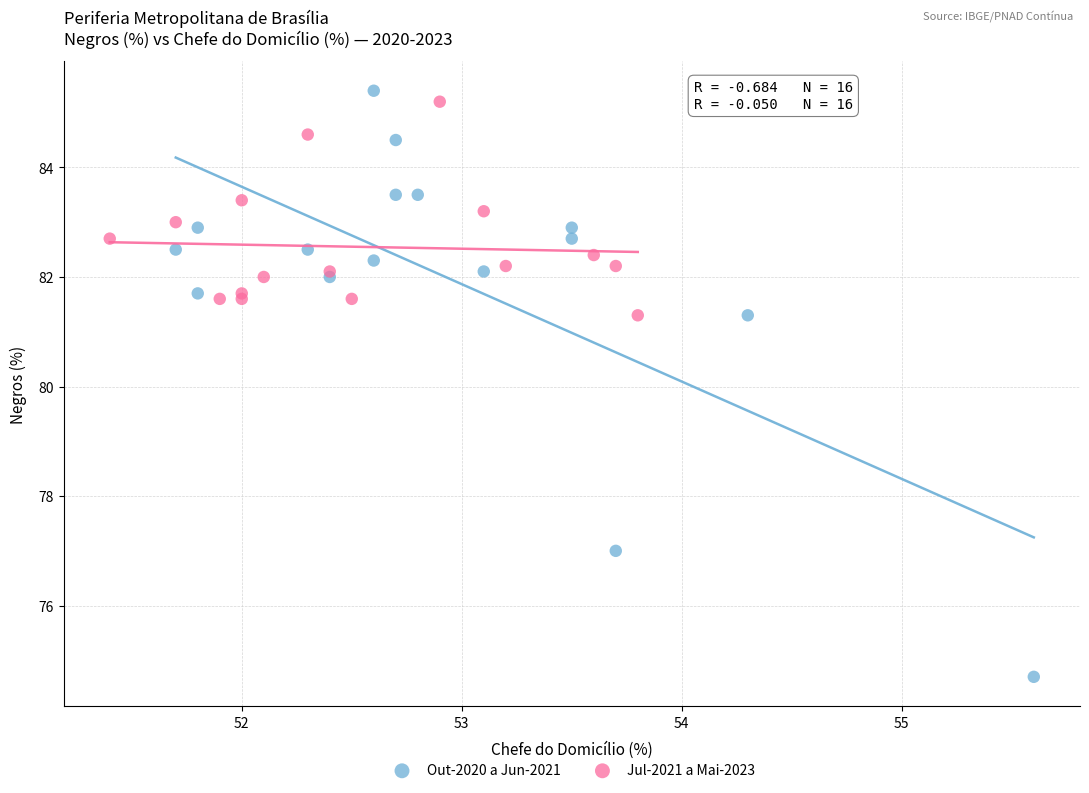

Which series has the widest spread of Y values?

Out-2020 a Jun-2021